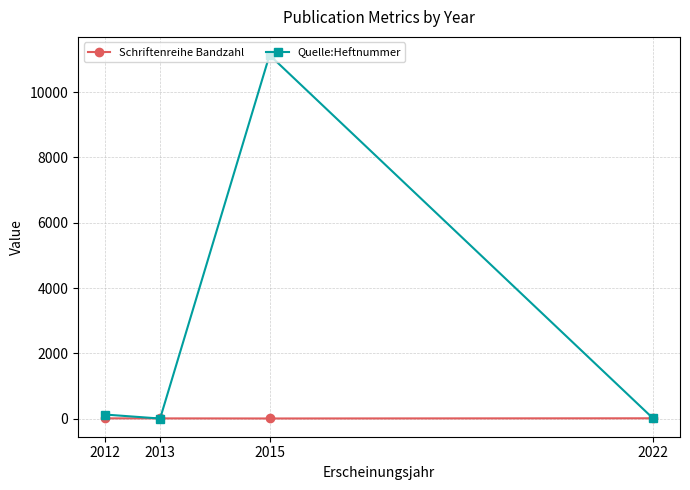

True or false: Quelle:Heftnummer has a value of 3 at 2013.

True